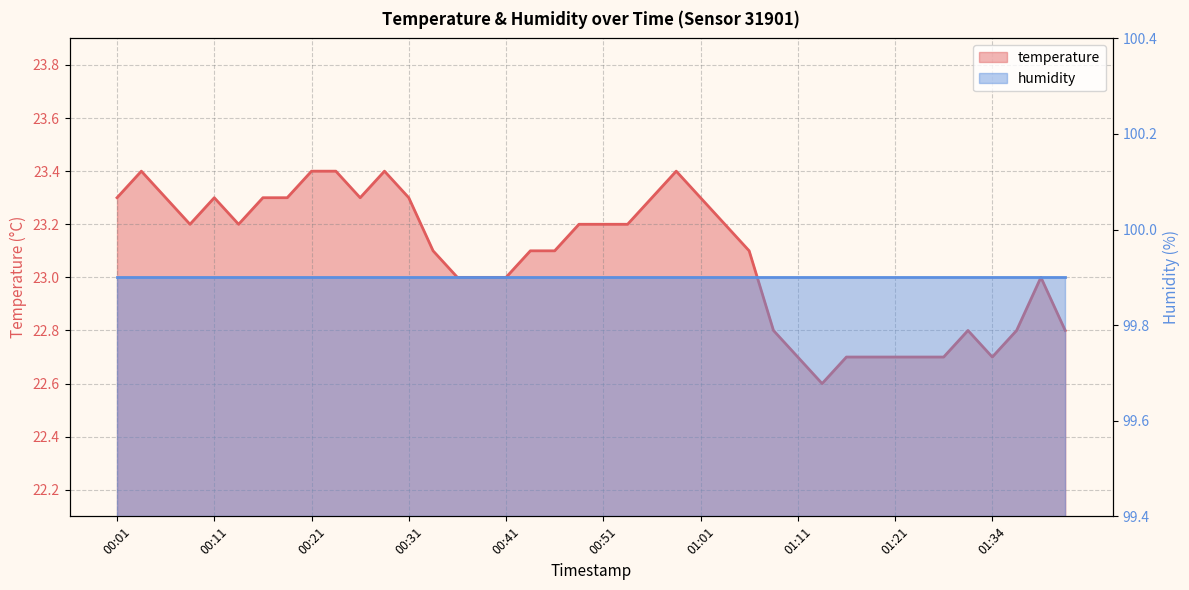

True or false: the data shows 22.7 at 01:11.

True